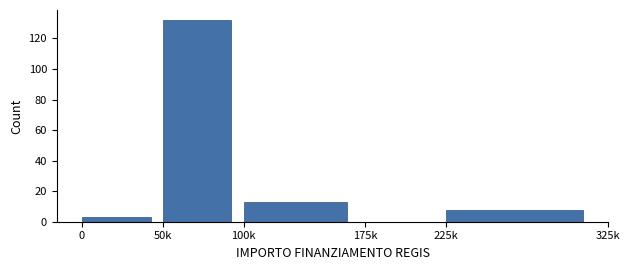

Reading right to left, list all the values displayed in this chart.

225k=8	175k=0	100k=13	50k=132	0=3